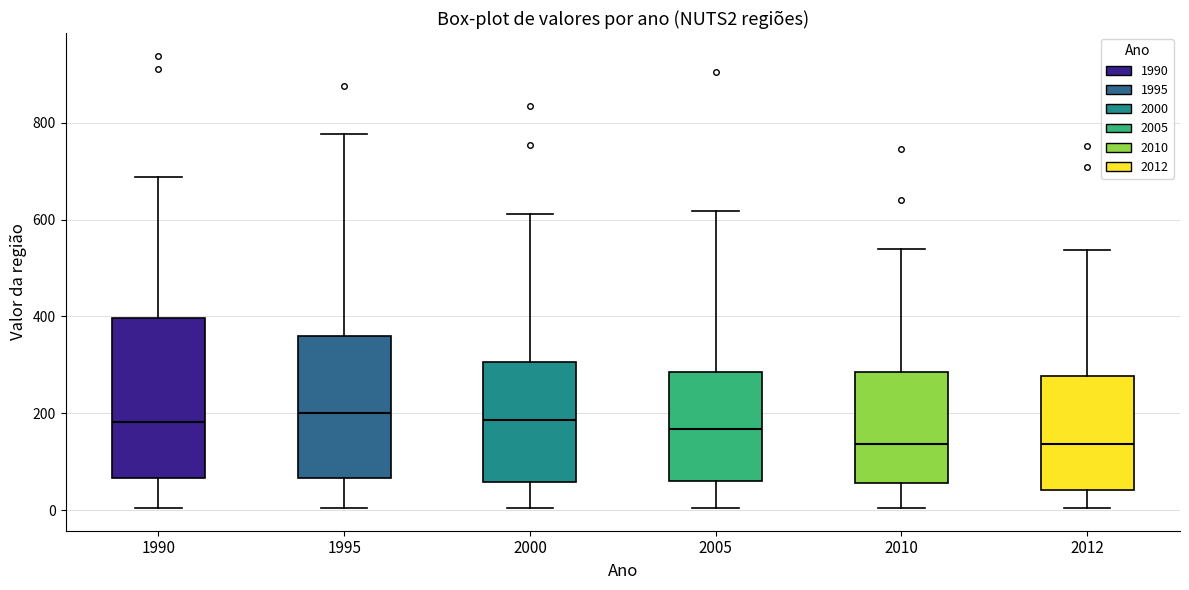

Reading left to right, transcribe this box plot: for each box, give where its median line is, the range the box spans, and where its two whiskers end, as read against the y-axis. The values are not printed on the chart, so give them approximately, as read against the axis.

1990: median 180, box 60 to 400, whiskers 0 to 680
1995: median 200, box 60 to 360, whiskers 0 to 780
2000: median 180, box 60 to 300, whiskers 0 to 620
2005: median 160, box 60 to 280, whiskers 0 to 620
2010: median 140, box 60 to 280, whiskers 0 to 540
2012: median 140, box 40 to 280, whiskers 0 to 540